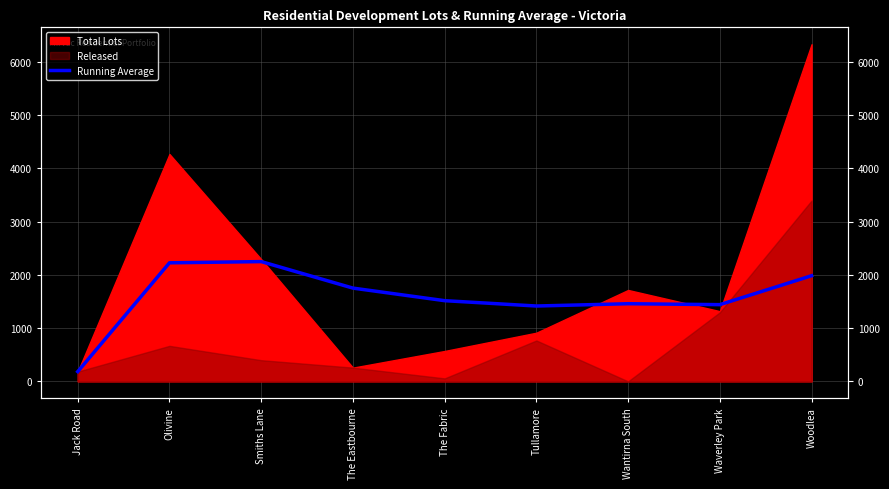

What is the label of the 2nd point from the right?

Waverley Park